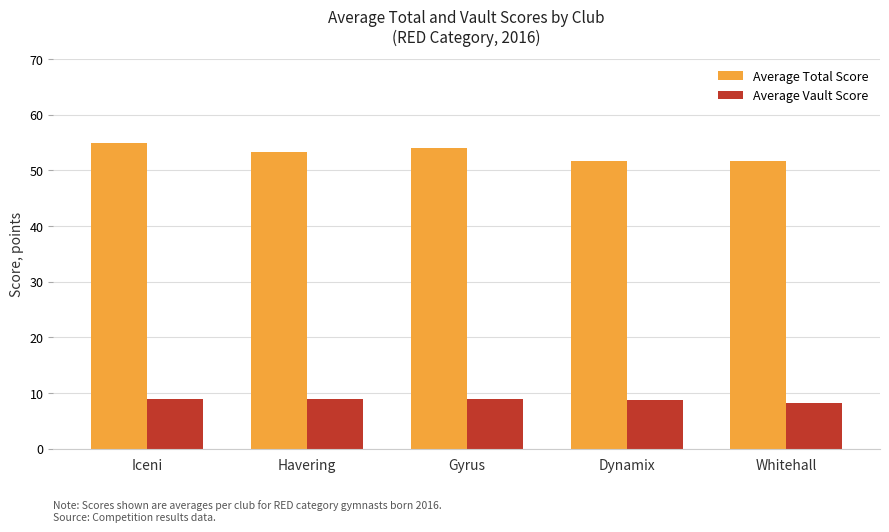

What is the minimum value for Average Vault Score?

8.2